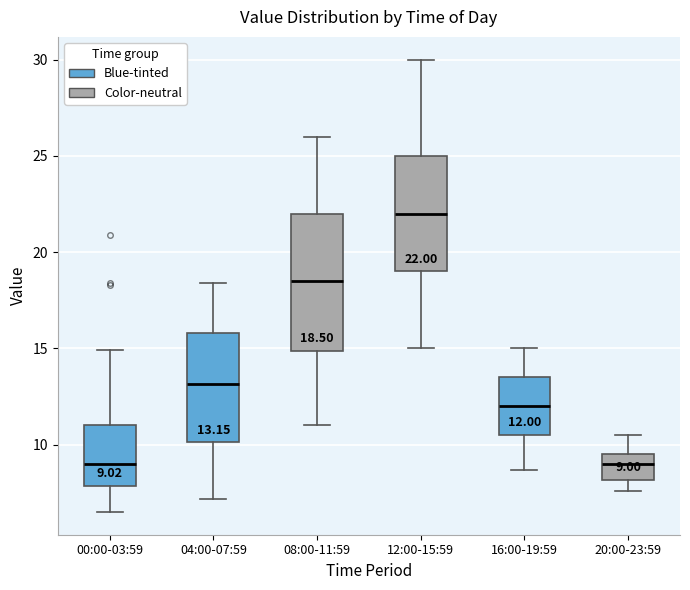

Which box is the tallest, from its lower edge to its upper edge?

08:00-11:59